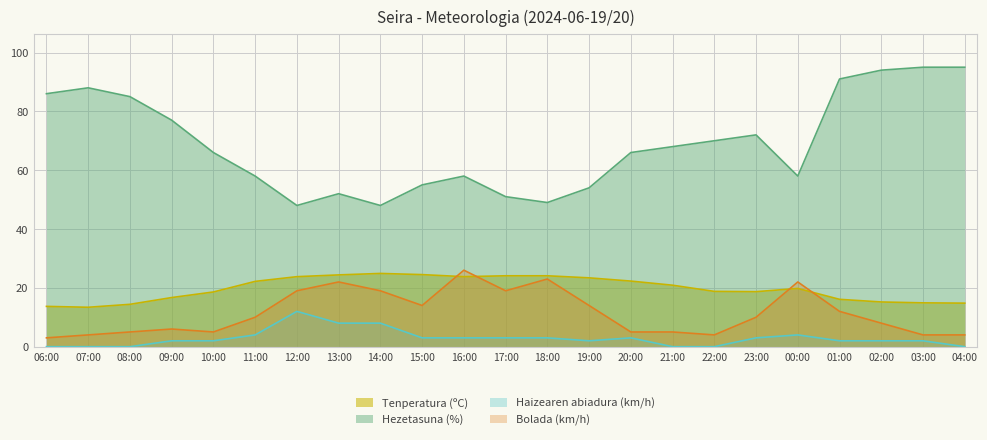

Does the chart have visible grid lines?

Yes